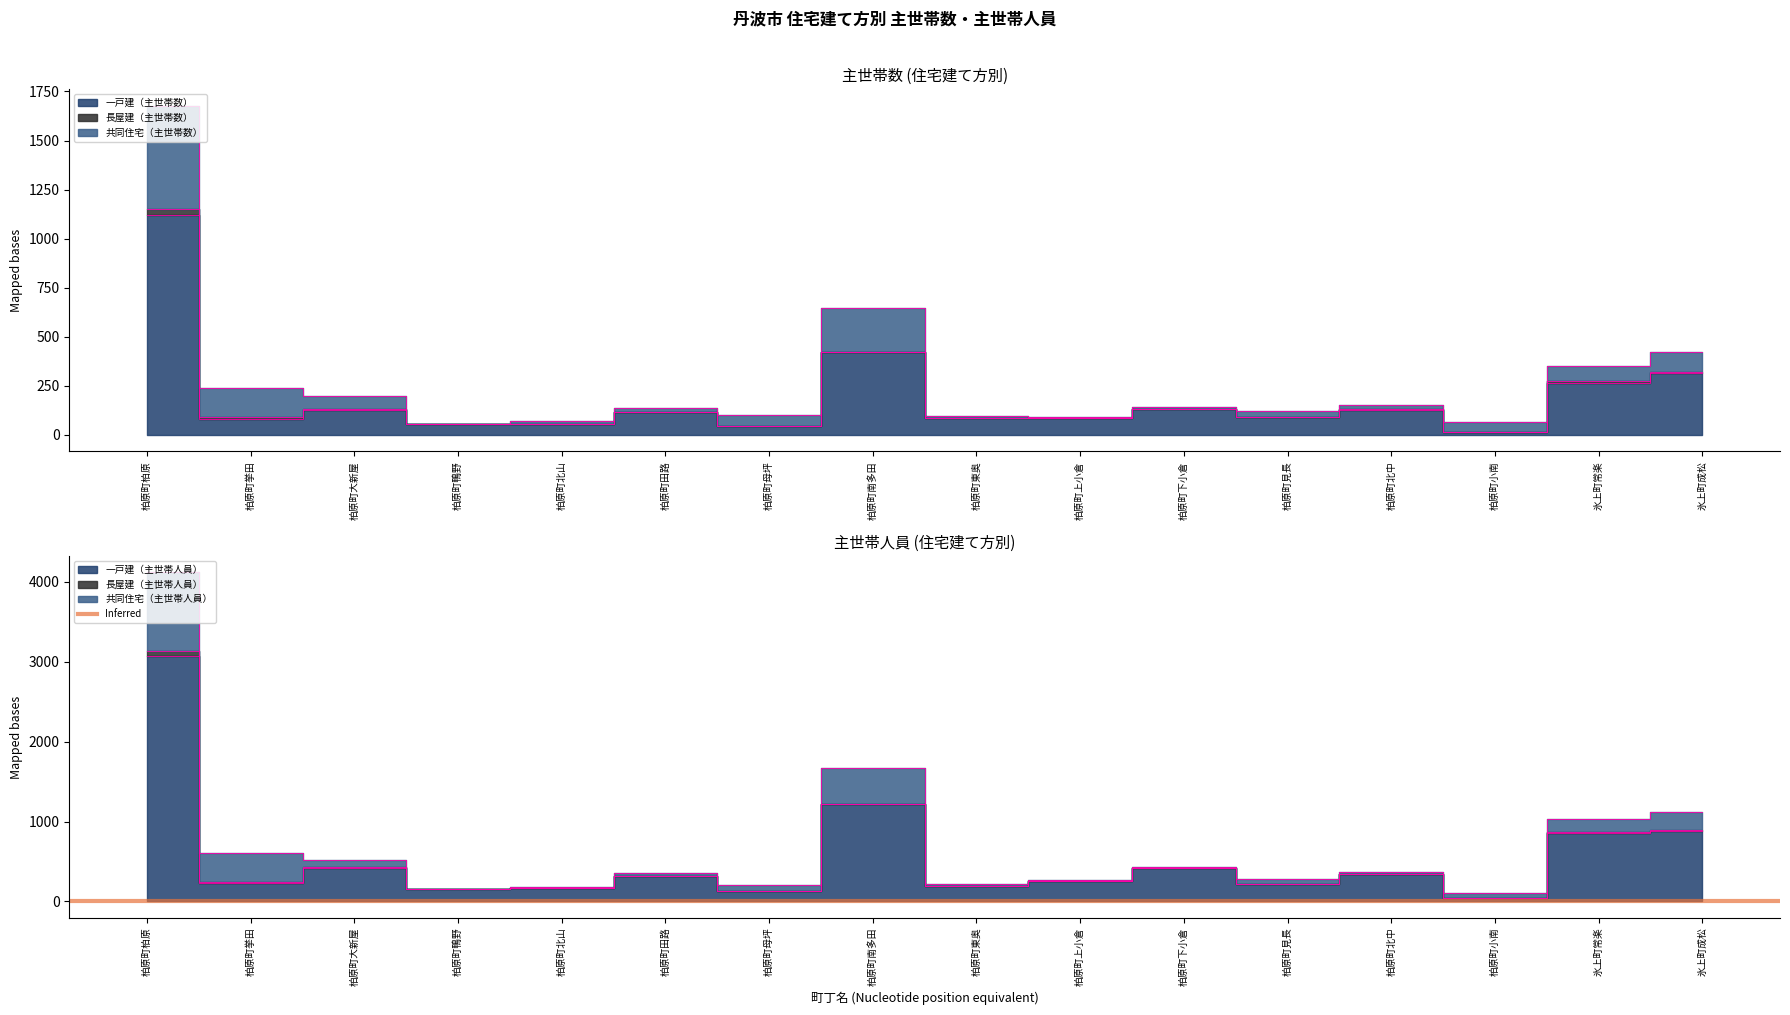

How many intersections are there between 共同住宅（主世帯数） and 一戸建（主世帯人員）?

2